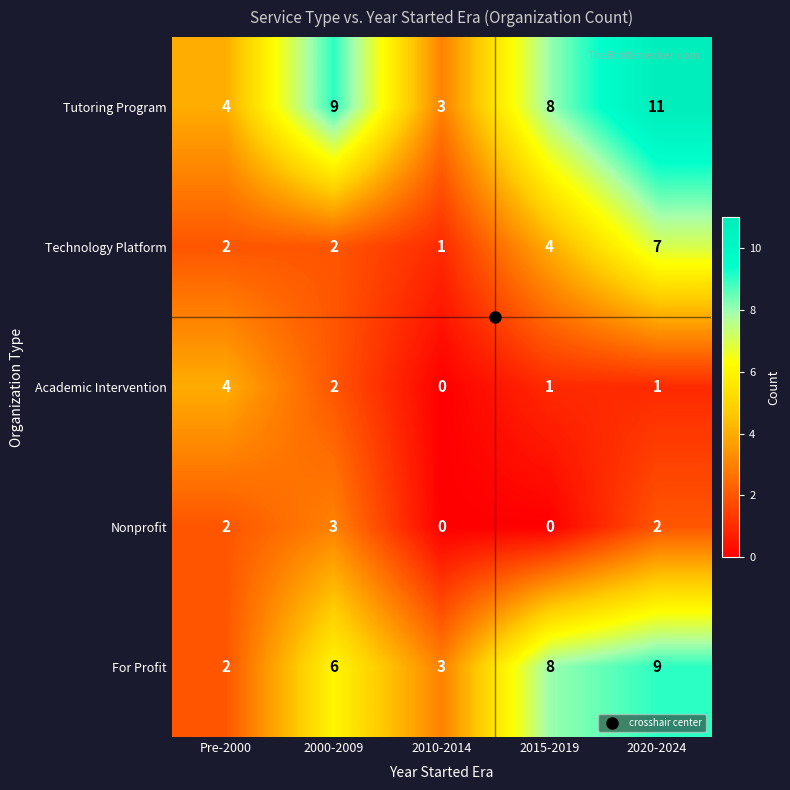

Between 2000-2009 and 2010-2014, which series saw the biggest shift?

Tutoring Program